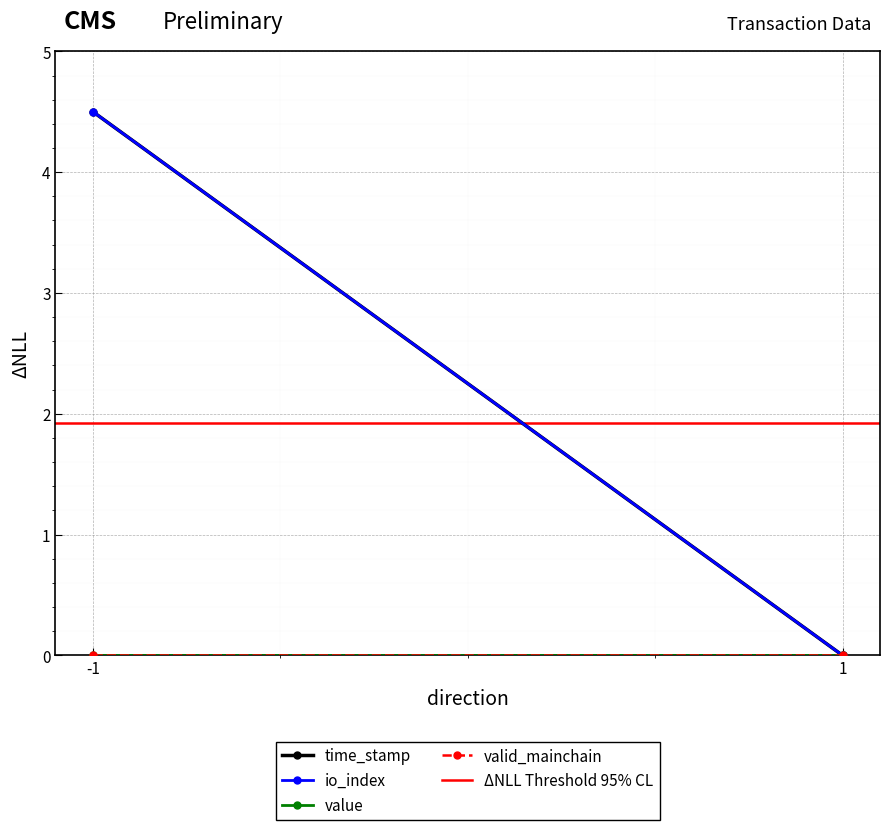

Reading left to right, what are all the values shown in this chart?

time_stamp: 4.5	0.0
io_index: 4.5	0.0
value: 0.0	0.0
valid_mainchain: 0.0	0.0
ΔNLL Threshold 95% CL: 1.9	1.9